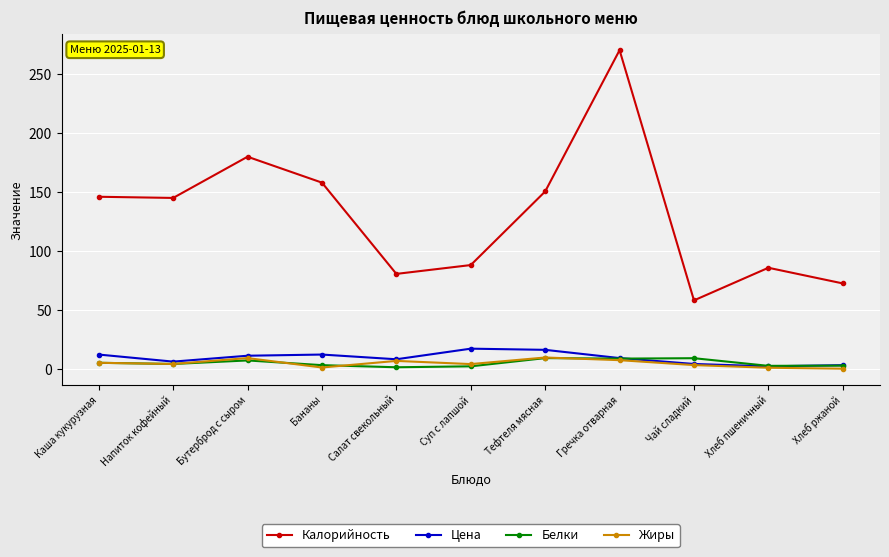

What is the highest value of the Калорийность series?

270.5